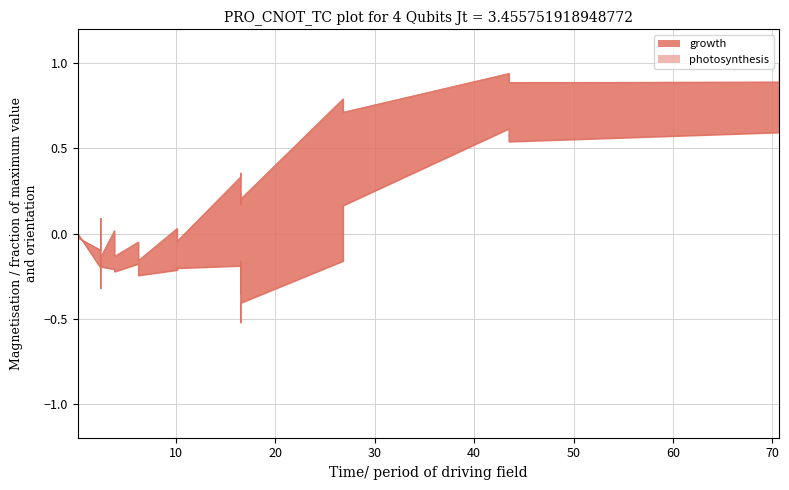

What is the sum of all values?

-1.6